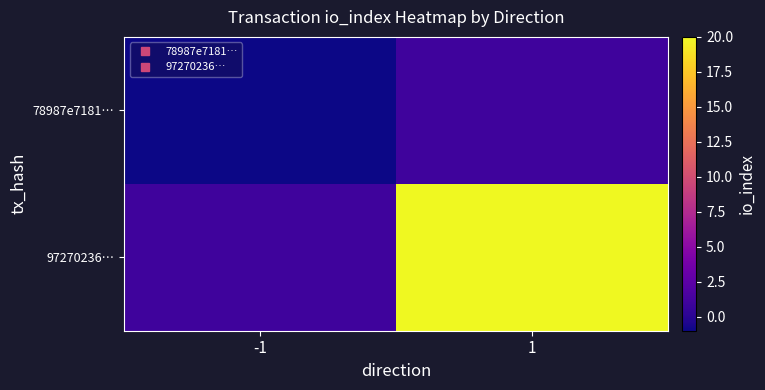

Which category has the lowest value across all series?

-1